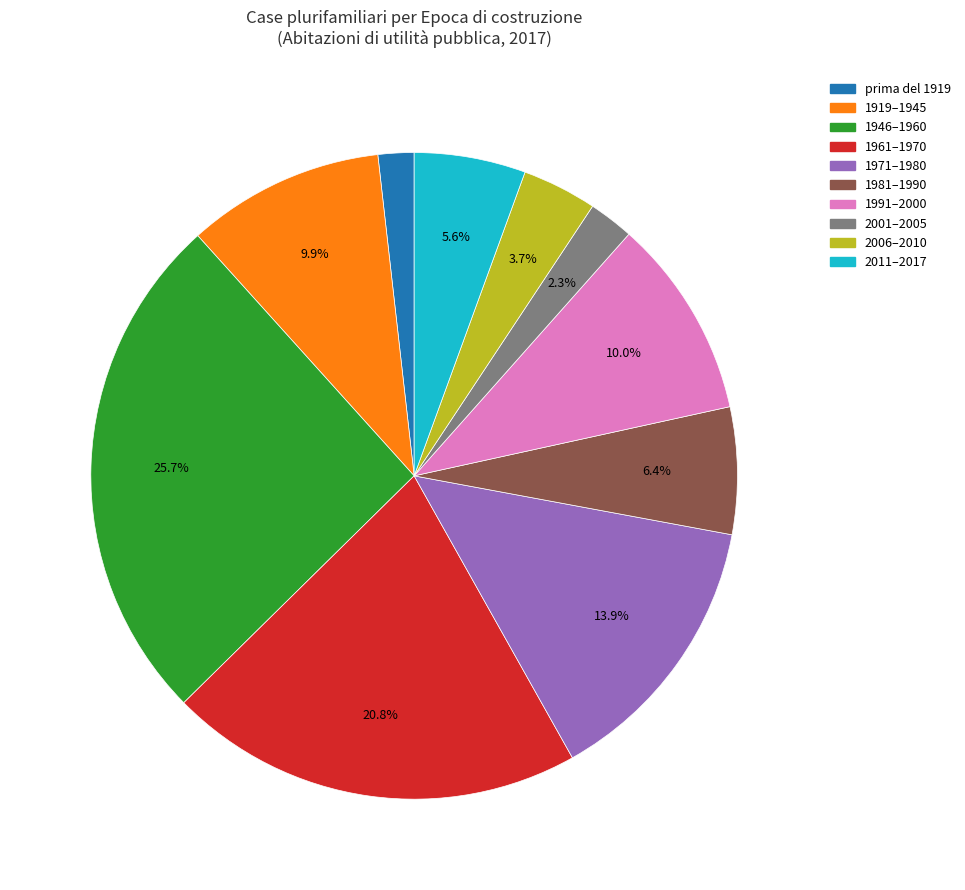

Does any single category account for the majority?

No